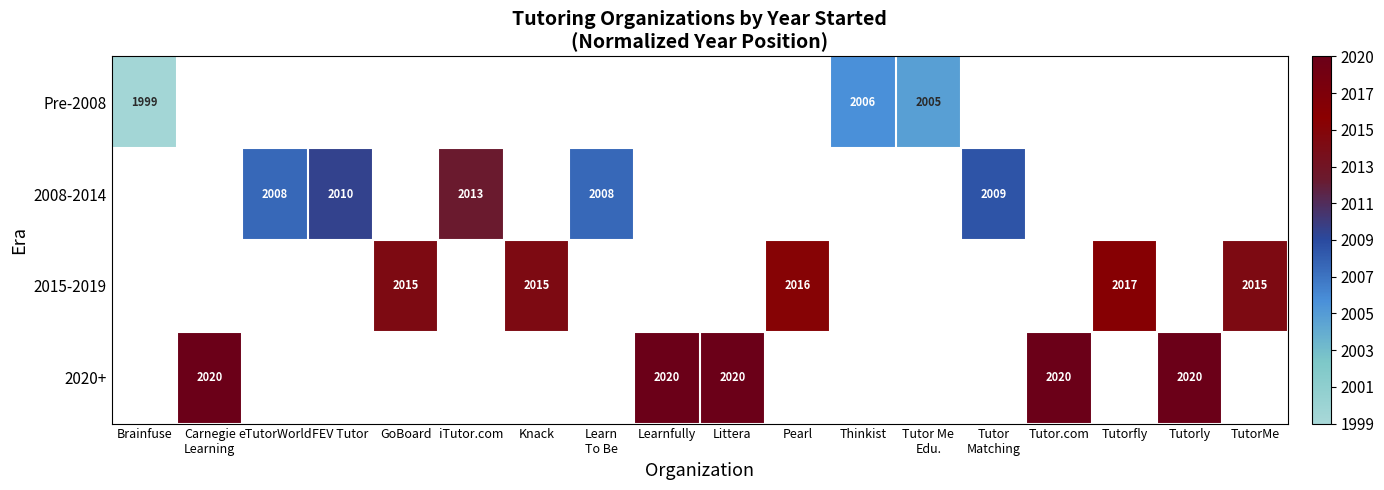

The value of 2020+ at Tutor.com is 1251. True or false?

False